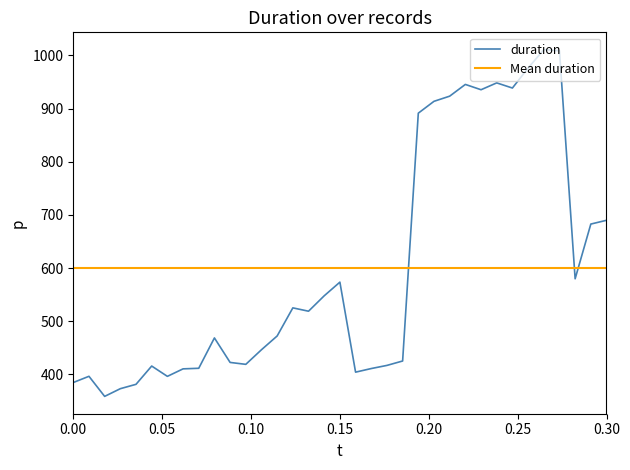

How many data points are above 472?

18